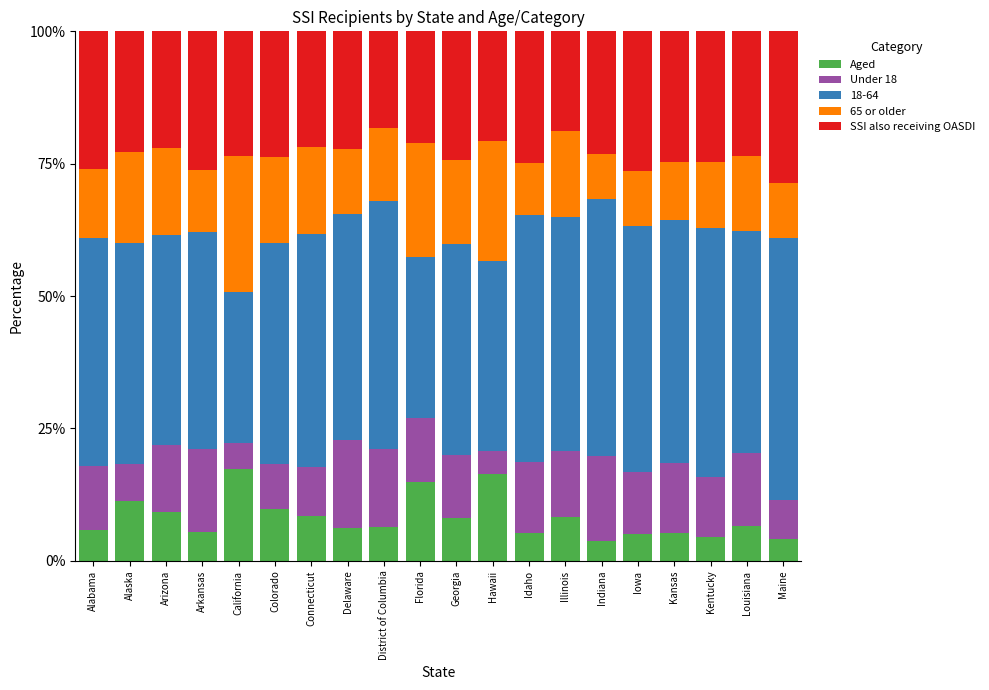

What is the lowest value of the Aged series?

3.8